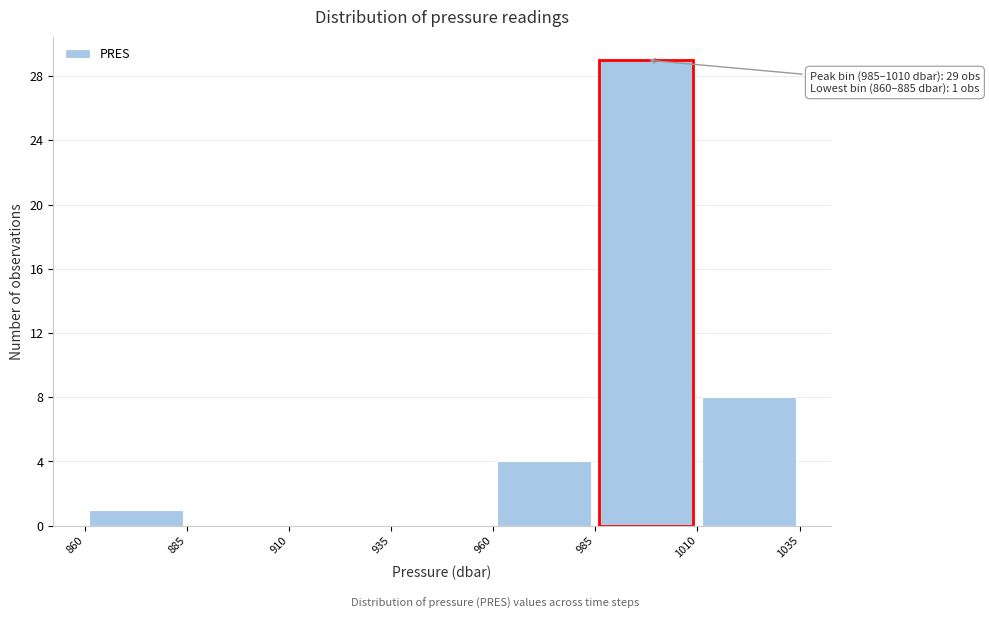

Over which range of the x-axis is the bar tallest?

985 to 1010